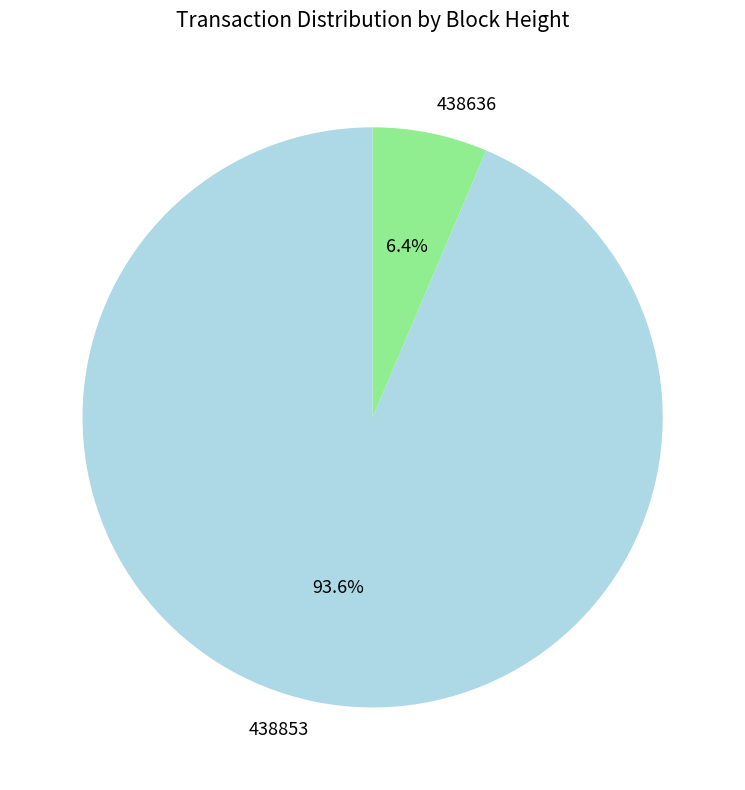

Which category has the smallest portion of the pie?

438636